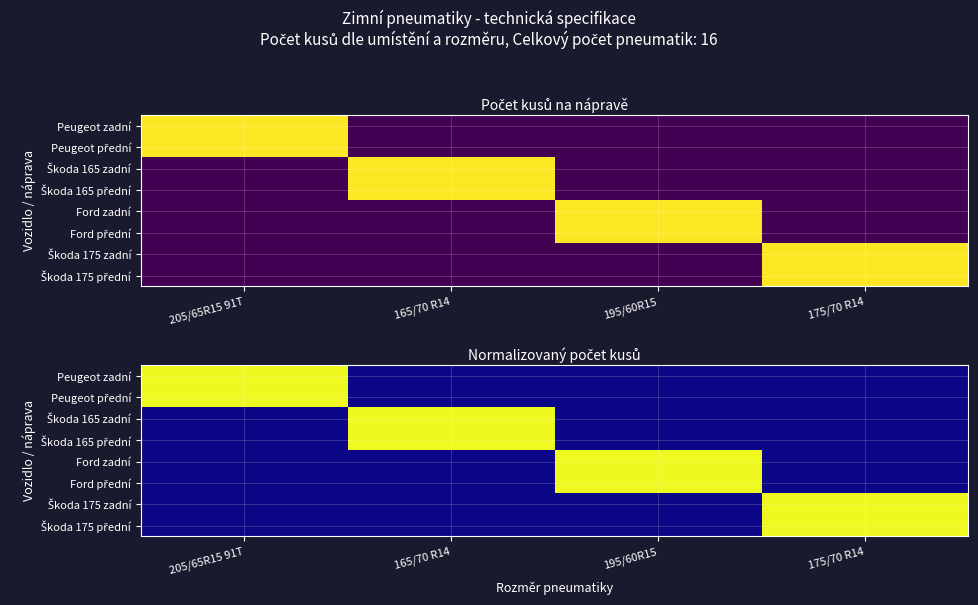

At how many categories does at least one series exceed 0?

4